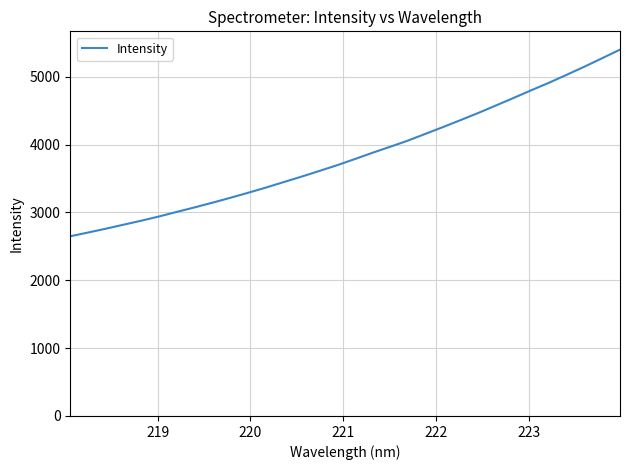

What is the difference between the maximum and minimum values?

2750.1